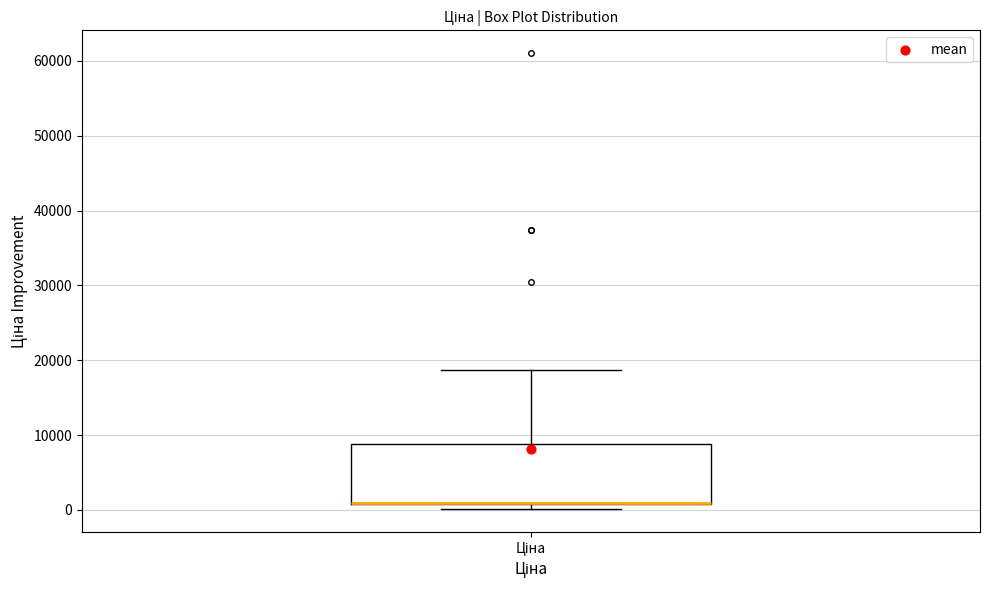

Where is the lower edge of the box for Ціна on the y-axis? The values are not printed on the chart, so give them approximately, as read against the axis.

1000